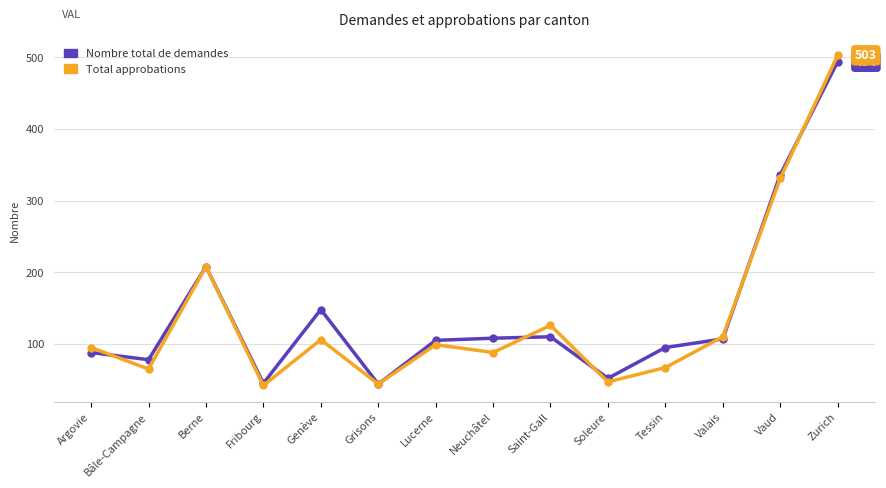

What is the highest value of the Nombre total de demandes series?

494